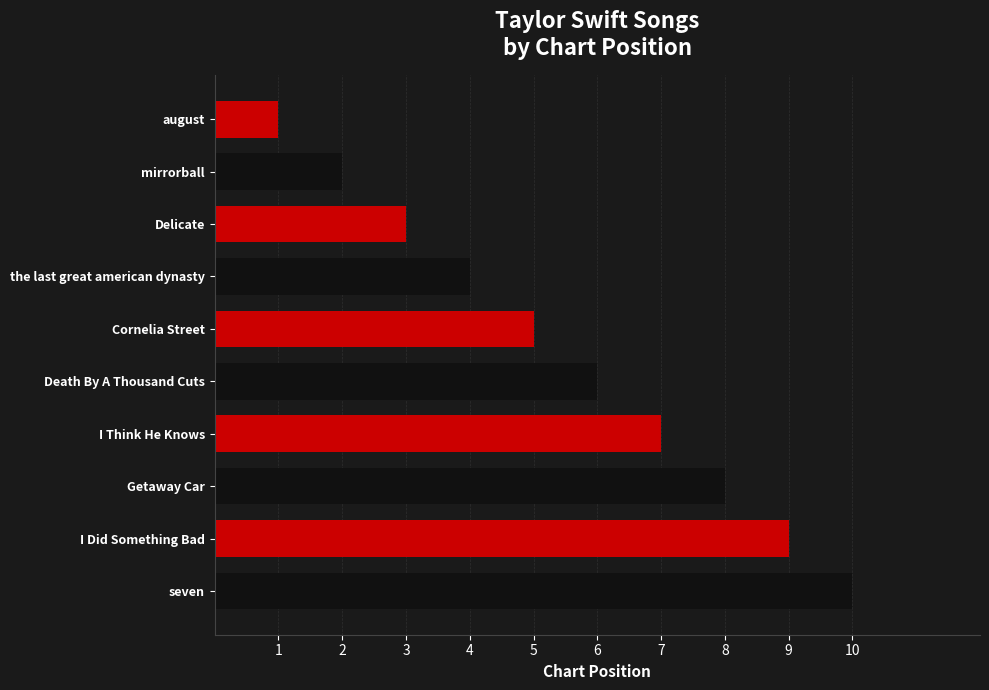

Which has a higher value, Death By A Thousand Cuts or Cornelia Street?

Death By A Thousand Cuts